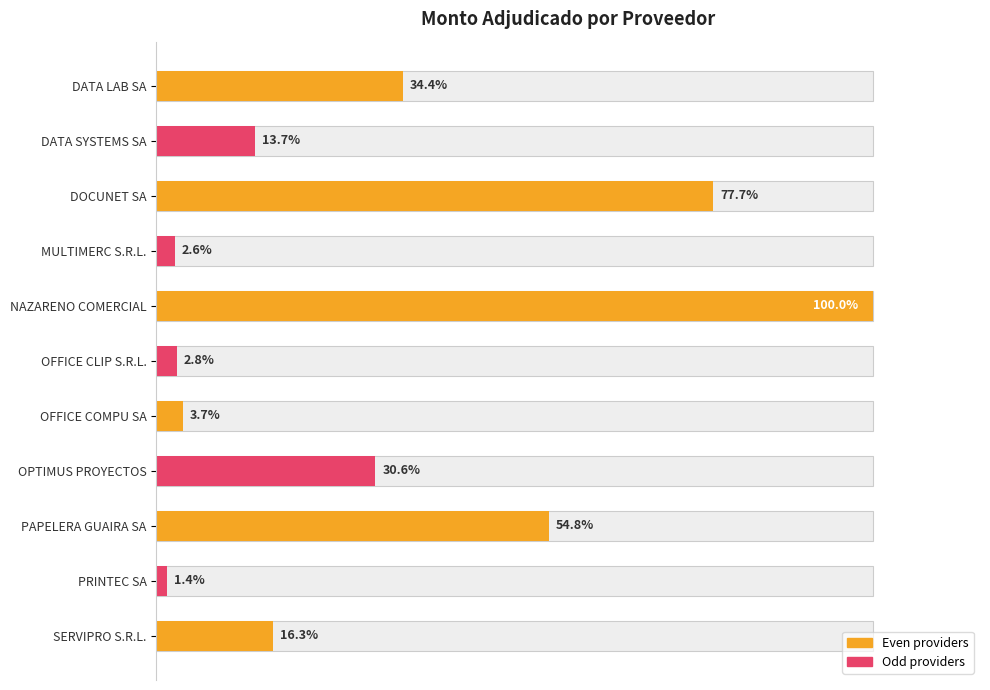

What is the greatest value displayed?

100.0